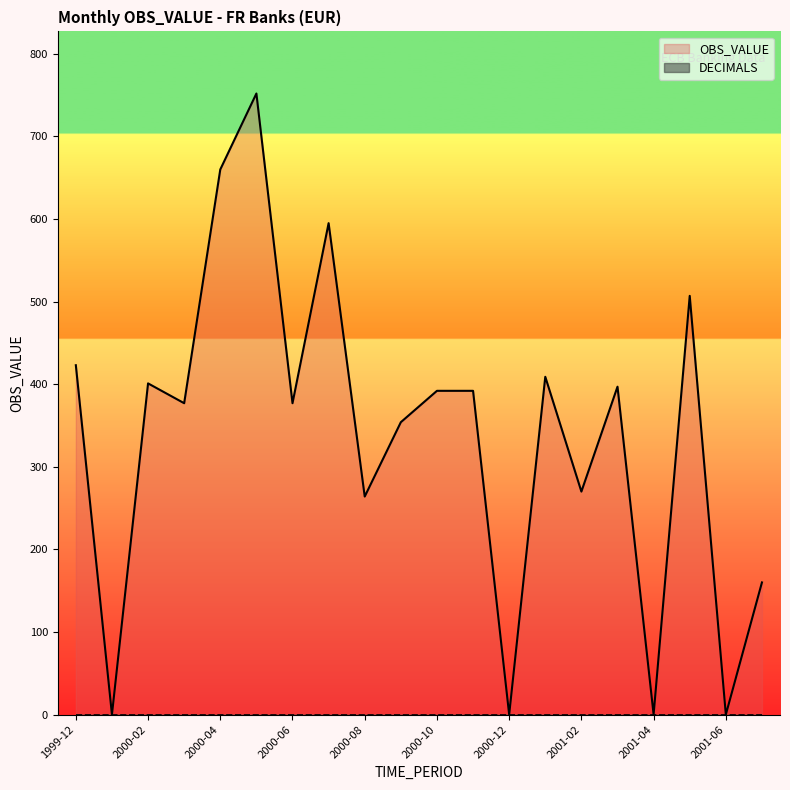

True or false: the data shows 126 at 2000-02.

False